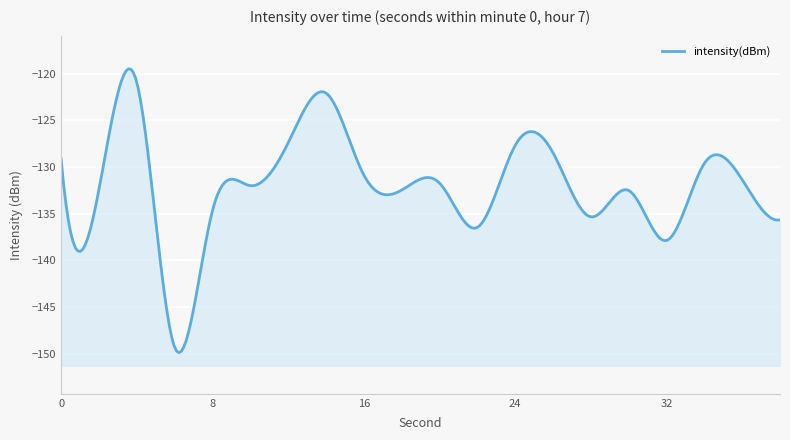

Is it true that the value at 16 is -130.8?

True